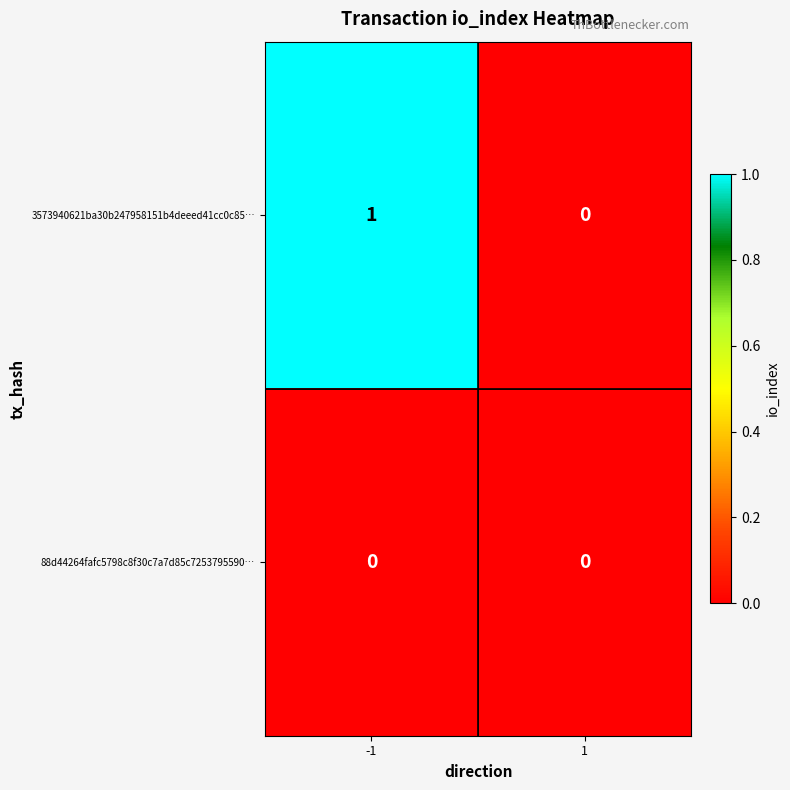

Reading left to right, extract all data points from this chart.

3573940621ba30b247958151b4deeed41cc0c85…: -1=1	1=0
88d44264fafc5798c8f30c7a7d85c7253795590…: -1=0	1=0